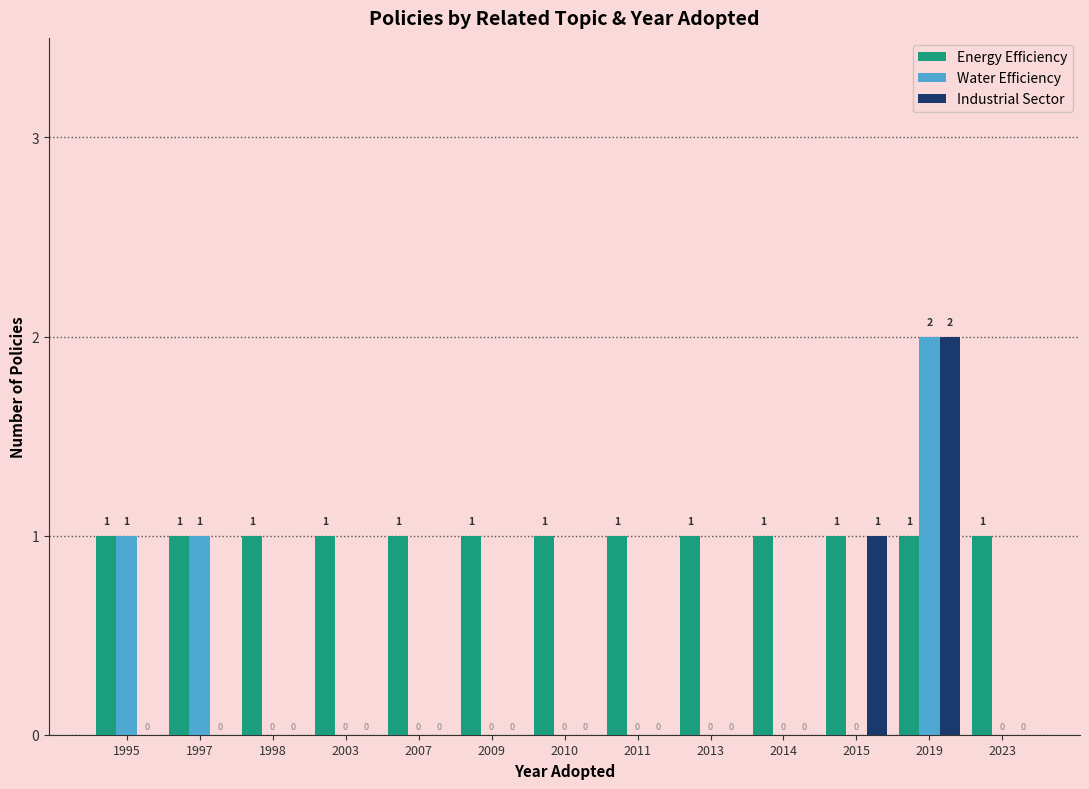

How many Industrial Sector values are between 0 and 1?

12